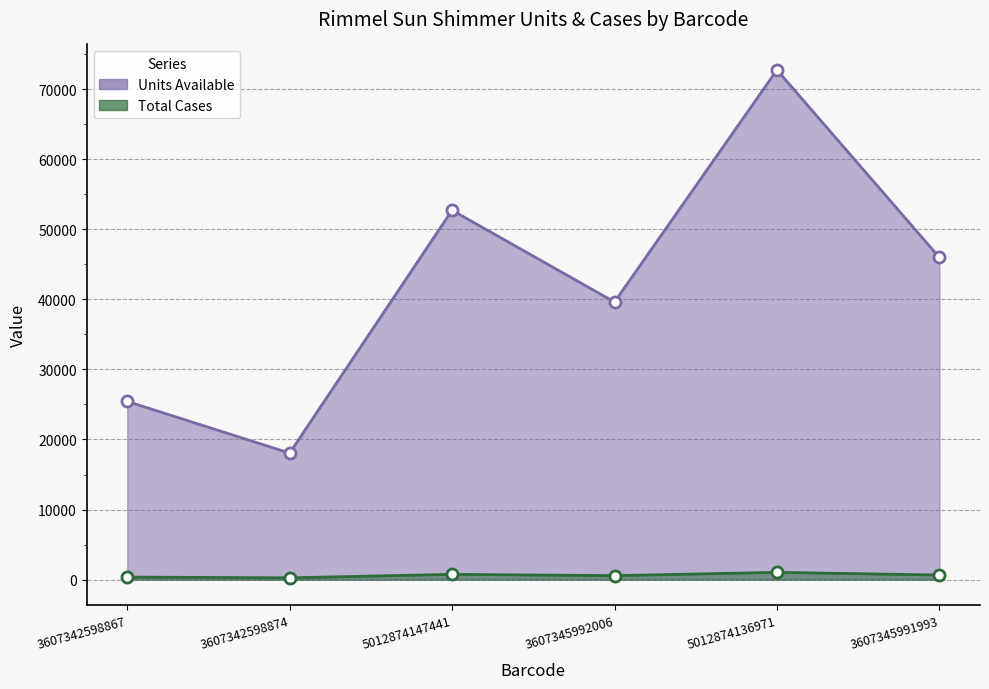

At which label does Total Cases first exceed 656?

5012874147441